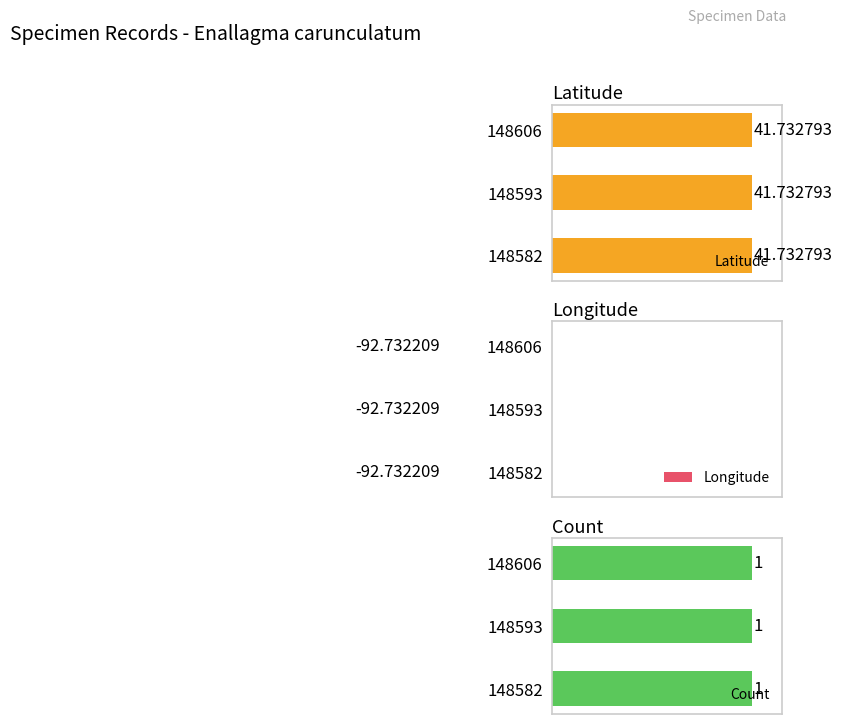

List the series in order of their peak value, highest first.

Latitude, Count, Longitude